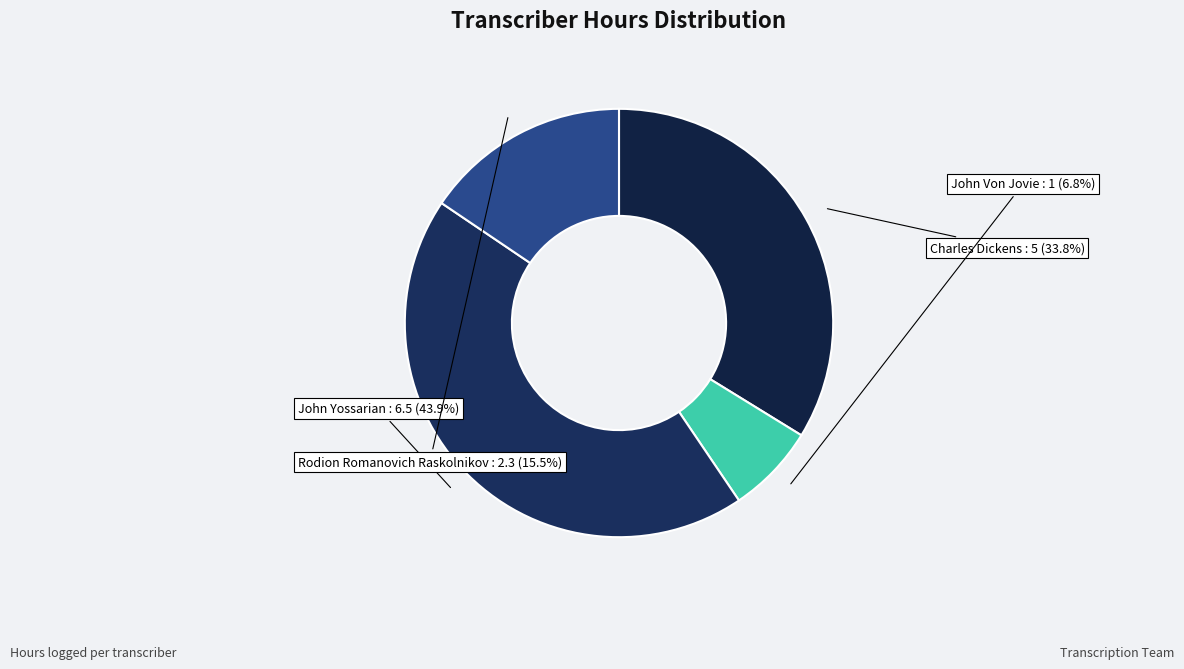

Does any single category account for the majority?

No